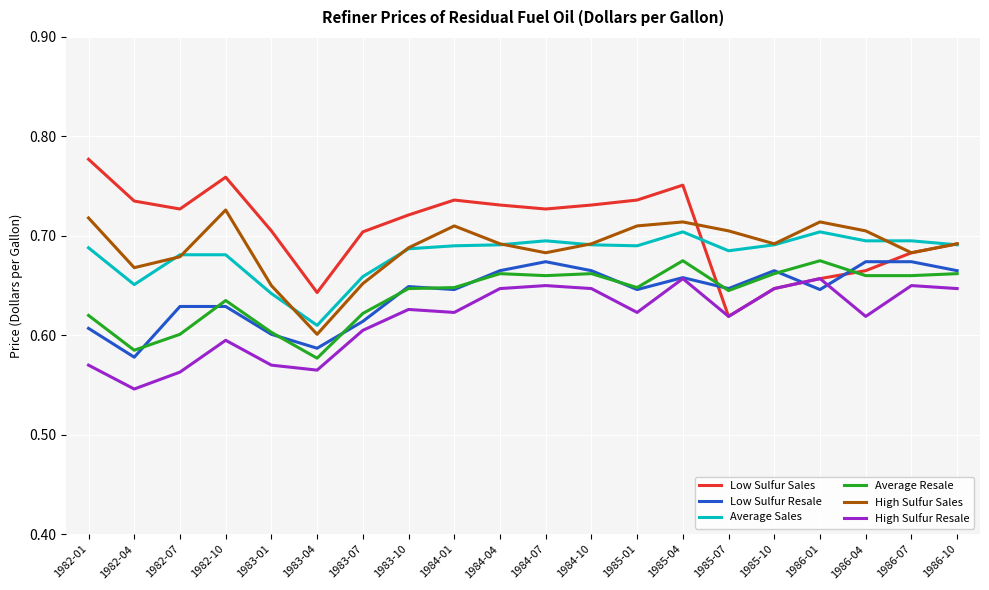

At which category does Average Resale reach its first local valley?

1982-04